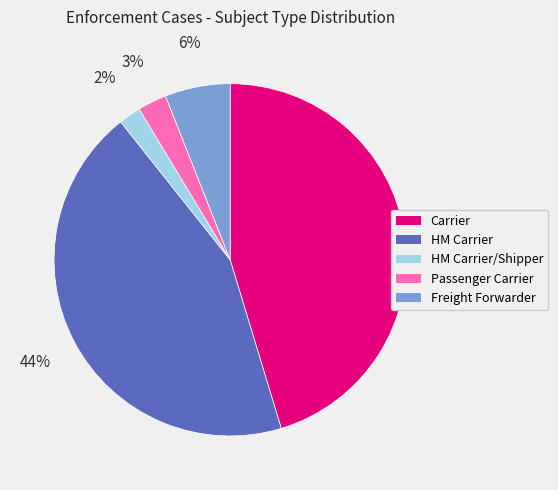

To the nearest percent, what is the average slice percentage?

20%